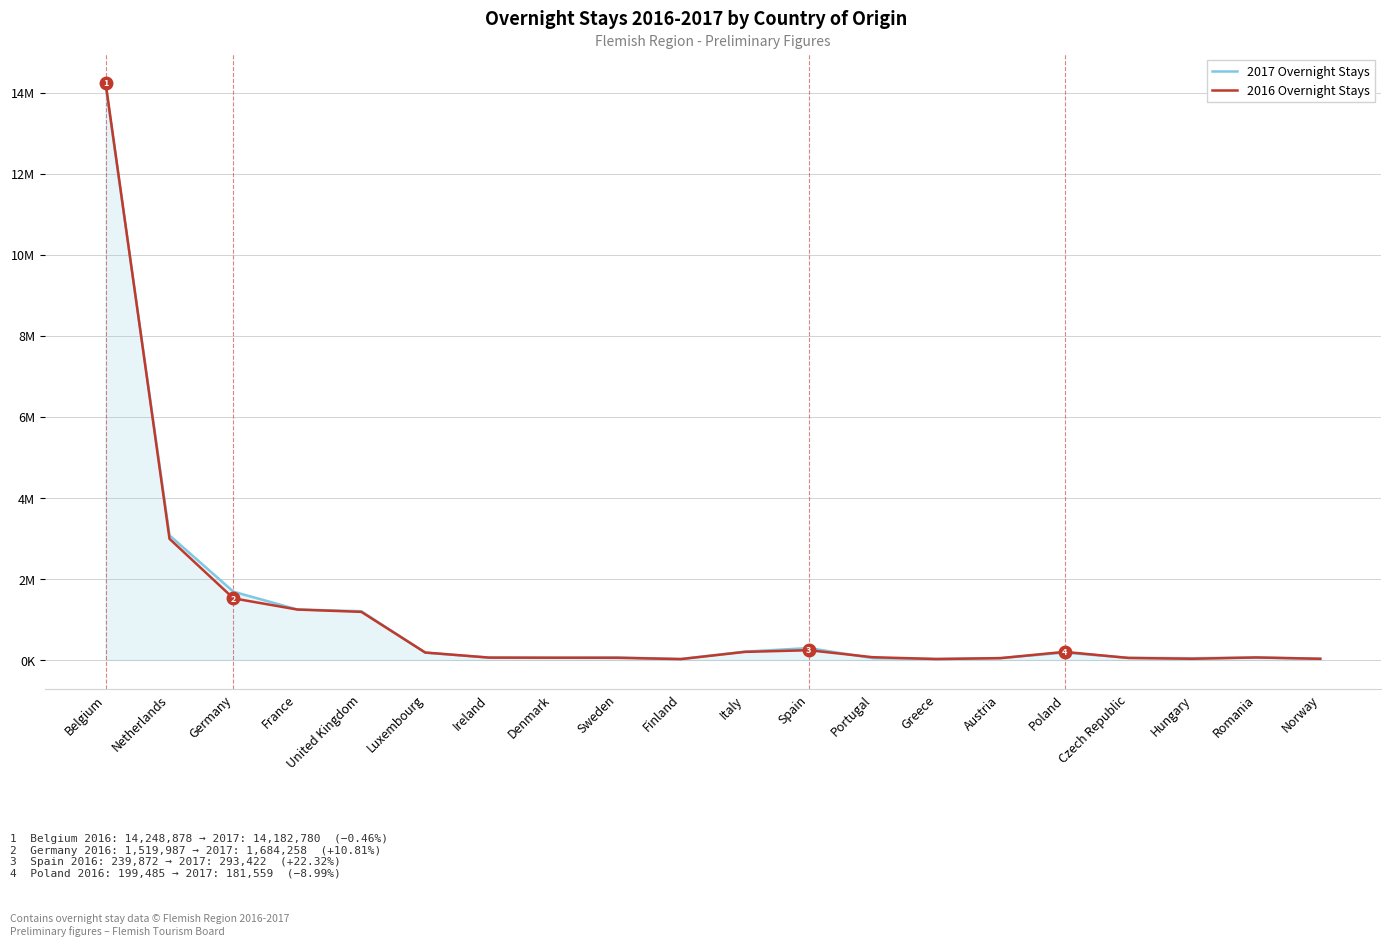

What position from the left is Denmark?

8